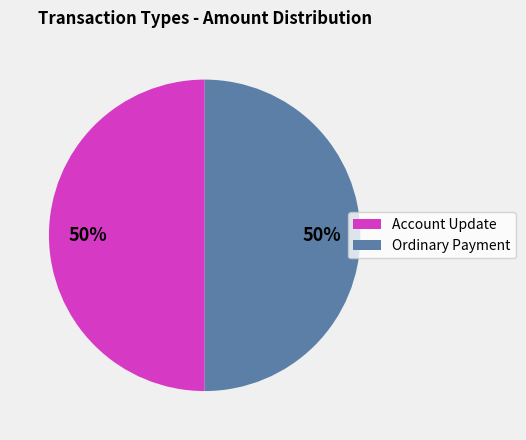

Is the sum of Ordinary Payment and Account Update greater than half?

Yes